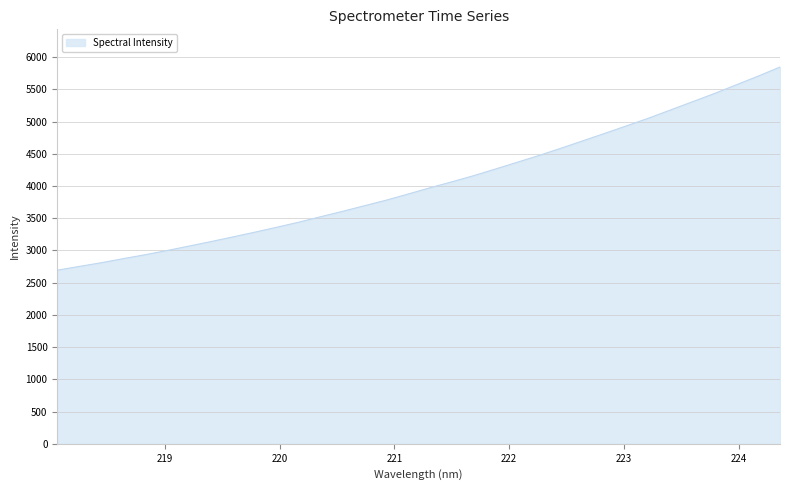

What is the smallest value displayed?

2694.2